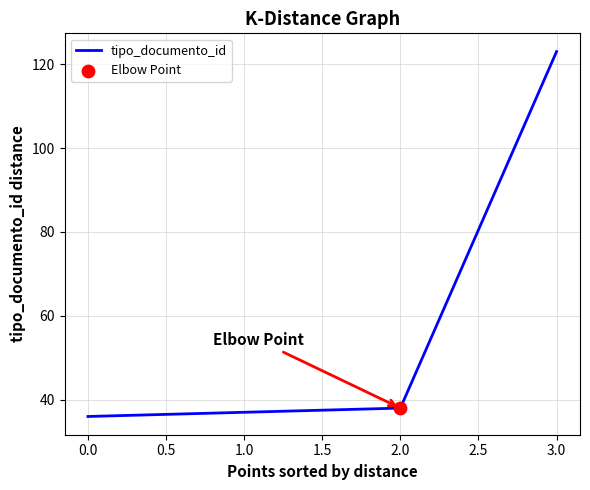

Approximately how many times larger is the value at 0.0 compared to 2.0?

0.9